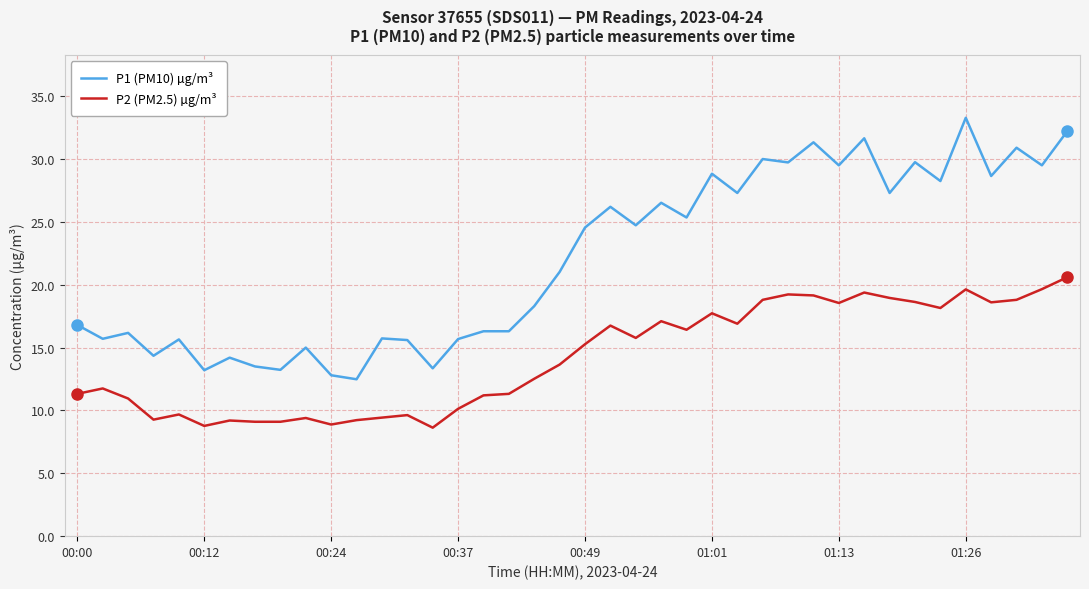

What is the difference between the maximum and minimum values in the P2 (PM2.5) µg/m³ series?

12.0